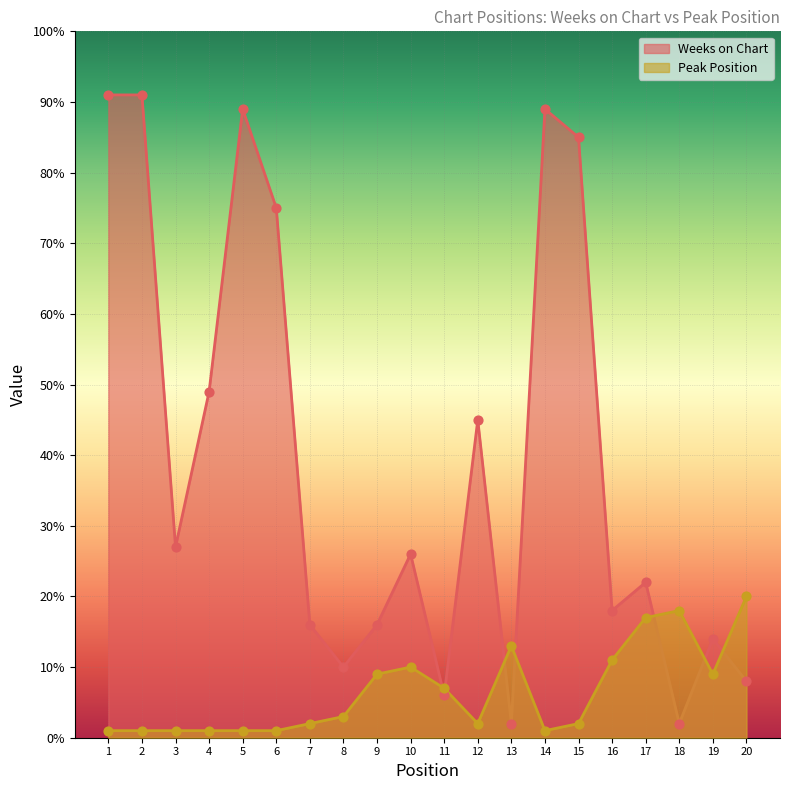

What is the total value across all series at 16?

29